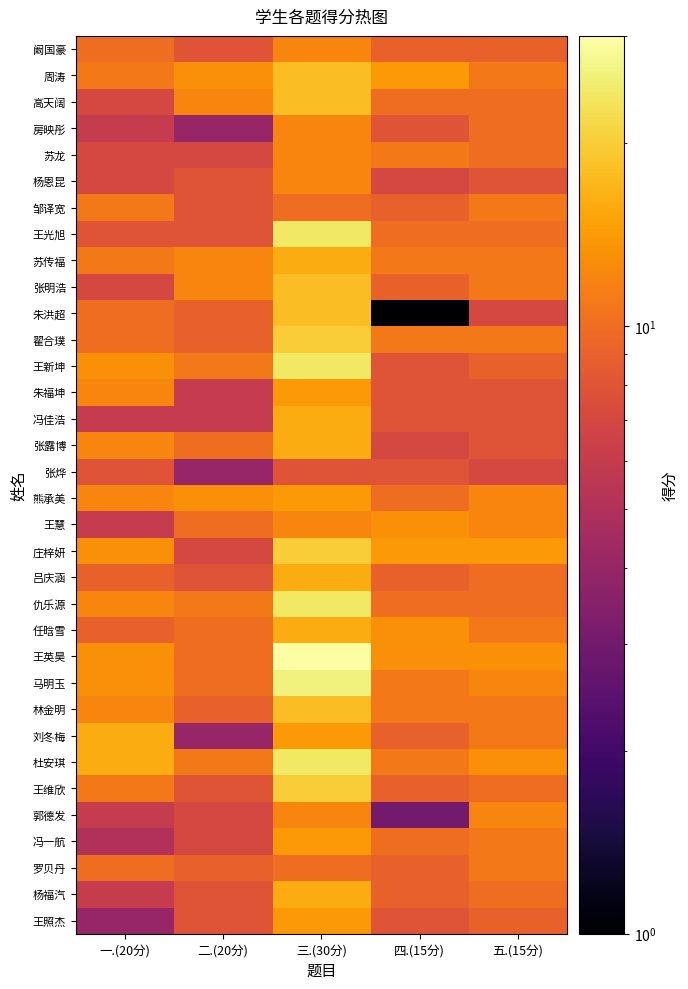

Reading left to right, transcribe all the data shown in this chart.

阚国豪: 一.(20分)=10	二.(20分)=8	三.(30分)=12	四.(15分)=9	五.(15分)=9
周涛: 一.(20分)=11	二.(20分)=13	三.(30分)=18	四.(15分)=14	五.(15分)=11
高天阔: 一.(20分)=7	二.(20分)=12	三.(30分)=18	四.(15分)=10	五.(15分)=10
房映彤: 一.(20分)=6	二.(20分)=4	三.(30分)=12	四.(15分)=8	五.(15分)=10
苏龙: 一.(20分)=7	二.(20分)=7	三.(30分)=12	四.(15分)=11	五.(15分)=10
杨恩昆: 一.(20分)=7	二.(20分)=8	三.(30分)=12	四.(15分)=7	五.(15分)=8
邹译宽: 一.(20分)=11	二.(20分)=8	三.(30分)=10	四.(15分)=9	五.(15分)=11
王光旭: 一.(20分)=8	二.(20分)=8	三.(30分)=24	四.(15分)=10	五.(15分)=10
苏传福: 一.(20分)=11	二.(20分)=12	三.(30分)=16	四.(15分)=11	五.(15分)=11
张明浩: 一.(20分)=7	二.(20分)=12	三.(30分)=18	四.(15分)=9	五.(15分)=11
朱洪超: 一.(20分)=10	二.(20分)=9	三.(30分)=18	四.(15分)=1	五.(15分)=7
翟合璞: 一.(20分)=10	二.(20分)=9	三.(30分)=20	四.(15分)=11	五.(15分)=11
王新坤: 一.(20分)=13	二.(20分)=11	三.(30分)=24	四.(15分)=8	五.(15分)=9
朱福坤: 一.(20分)=12	二.(20分)=6	三.(30分)=14	四.(15分)=8	五.(15分)=8
冯佳浩: 一.(20分)=6	二.(20分)=6	三.(30分)=16	四.(15分)=8	五.(15分)=8
张露博: 一.(20分)=12	二.(20分)=10	三.(30分)=16	四.(15分)=7	五.(15分)=8
张烨: 一.(20分)=8	二.(20分)=4	三.(30分)=8	四.(15分)=8	五.(15分)=7
熊承美: 一.(20分)=12	二.(20分)=13	三.(30分)=14	四.(15分)=10	五.(15分)=12
王慧: 一.(20分)=6	二.(20分)=10	三.(30分)=12	四.(15分)=13	五.(15分)=12
庄梓妍: 一.(20分)=13	二.(20分)=7	三.(30分)=20	四.(15分)=14	五.(15分)=14
吕庆涵: 一.(20分)=9	二.(20分)=8	三.(30分)=16	四.(15分)=9	五.(15分)=10
仇乐源: 一.(20分)=12	二.(20分)=11	三.(30分)=24	四.(15分)=10	五.(15分)=10
任晗雪: 一.(20分)=9	二.(20分)=10	三.(30分)=16	四.(15分)=13	五.(15分)=11
王英昊: 一.(20分)=13	二.(20分)=10	三.(30分)=30	四.(15分)=13	五.(15分)=13
马明玉: 一.(20分)=13	二.(20分)=10	三.(30分)=26	四.(15分)=11	五.(15分)=12
林金明: 一.(20分)=12	二.(20分)=9	三.(30分)=18	四.(15分)=11	五.(15分)=11
刘冬梅: 一.(20分)=16	二.(20分)=4	三.(30分)=14	四.(15分)=9	五.(15分)=11
杜安琪: 一.(20分)=16	二.(20分)=11	三.(30分)=24	四.(15分)=11	五.(15分)=13
王维欣: 一.(20分)=11	二.(20分)=8	三.(30分)=20	四.(15分)=9	五.(15分)=10
郭德发: 一.(20分)=6	二.(20分)=7	三.(30分)=12	四.(15分)=3	五.(15分)=12
冯一航: 一.(20分)=5	二.(20分)=7	三.(30分)=14	四.(15分)=10	五.(15分)=11
罗贝丹: 一.(20分)=10	二.(20分)=9	三.(30分)=10	四.(15分)=9	五.(15分)=11
杨福汽: 一.(20分)=6	二.(20分)=8	三.(30分)=16	四.(15分)=9	五.(15分)=10
王照杰: 一.(20分)=4	二.(20分)=8	三.(30分)=14	四.(15分)=8	五.(15分)=9